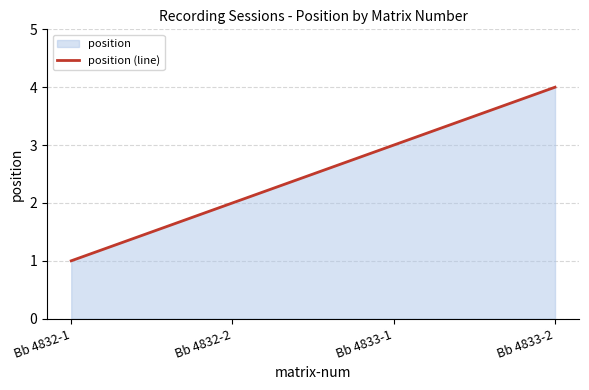

What is the smallest value displayed?

1